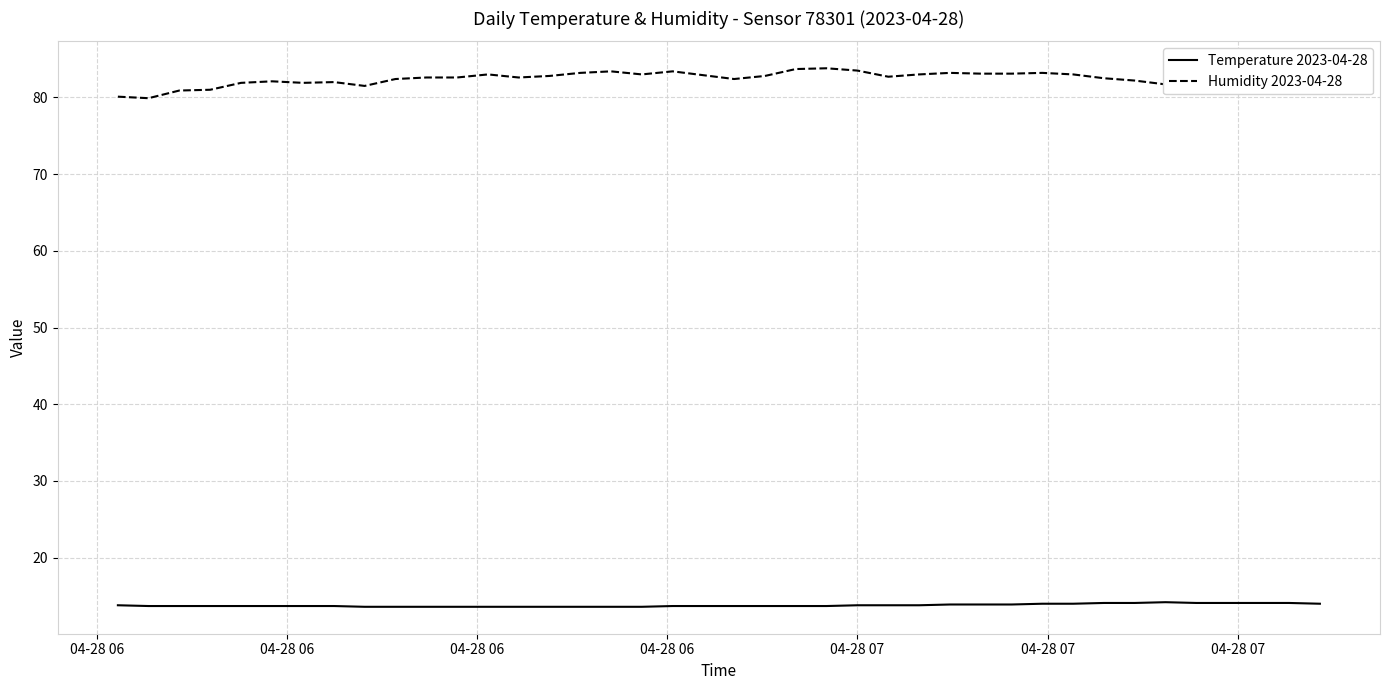

List the series in order of their overall mean, lowest first.

Temperature 2023-04-28, Humidity 2023-04-28